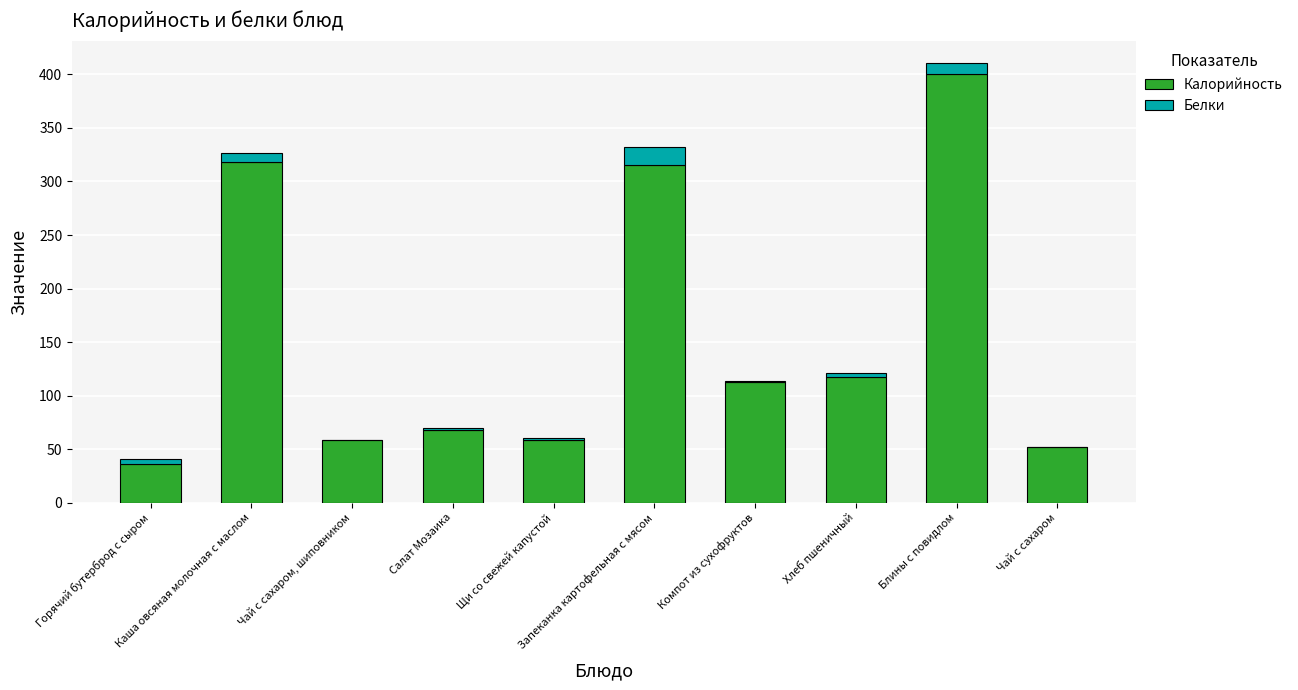

What is the maximum value for Калорийность?

400.0